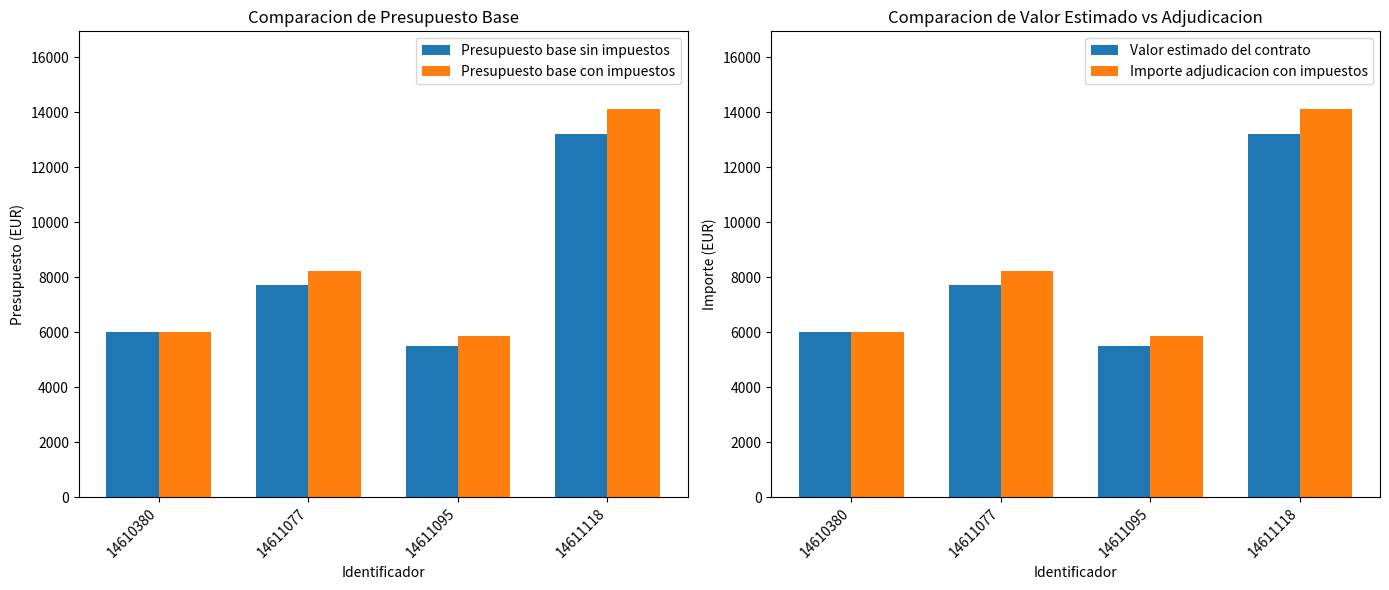

Count the number of data series in this chart.

4